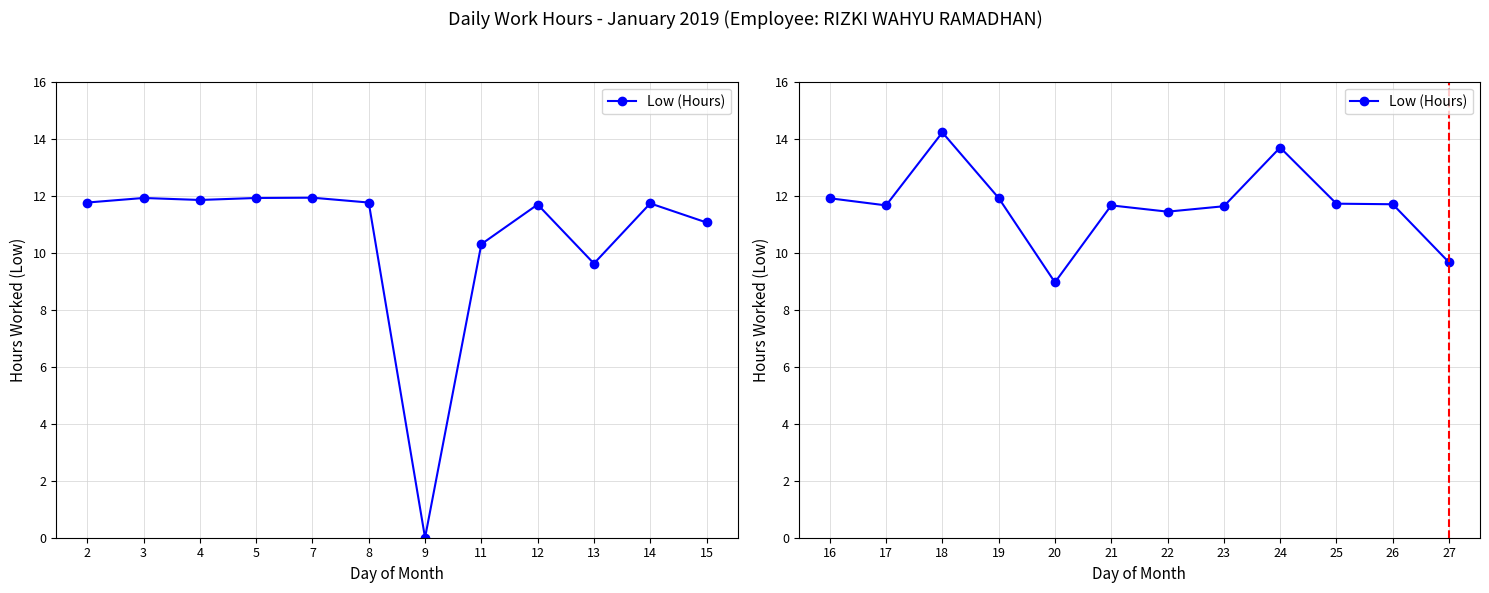

What is the average value?

11.7